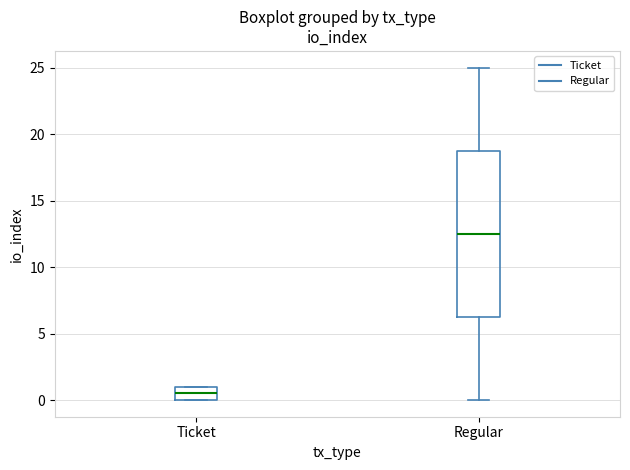

Which box has the lowest median line?

Ticket